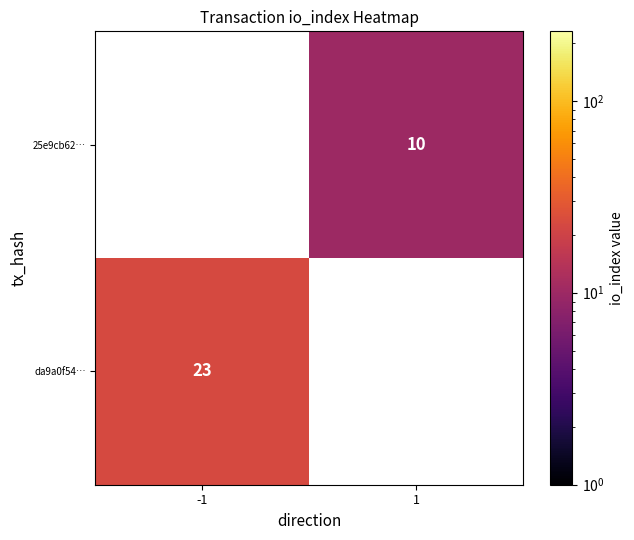

What is the maximum value shown in the chart?

23.0